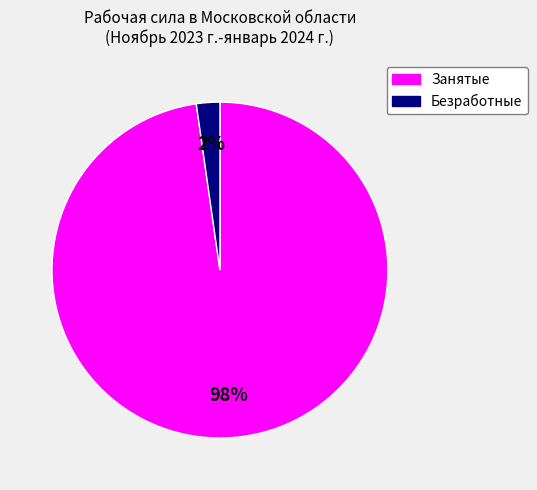

To the nearest percent, what portion does Безработные represent?

2%